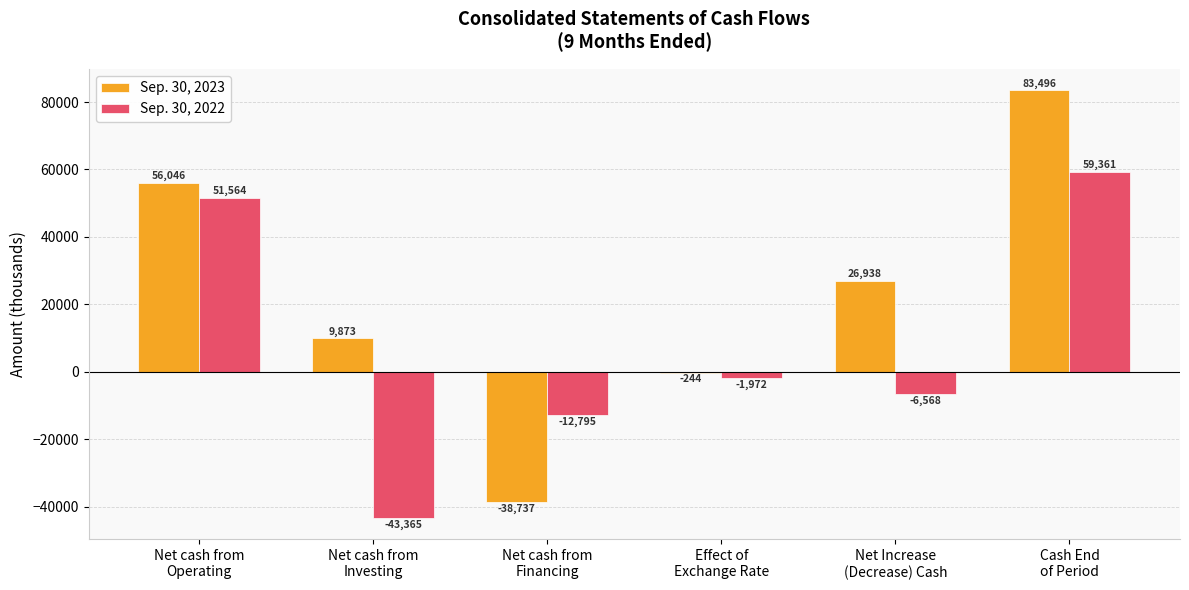

What is the maximum value shown in the chart?

83496